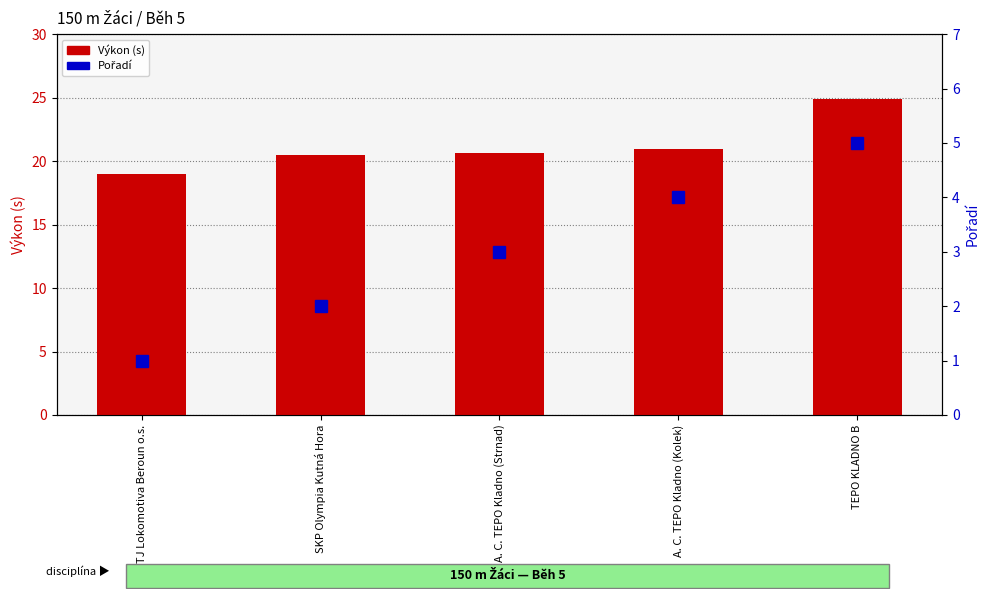

At how many categories does at least one series exceed 11?

5